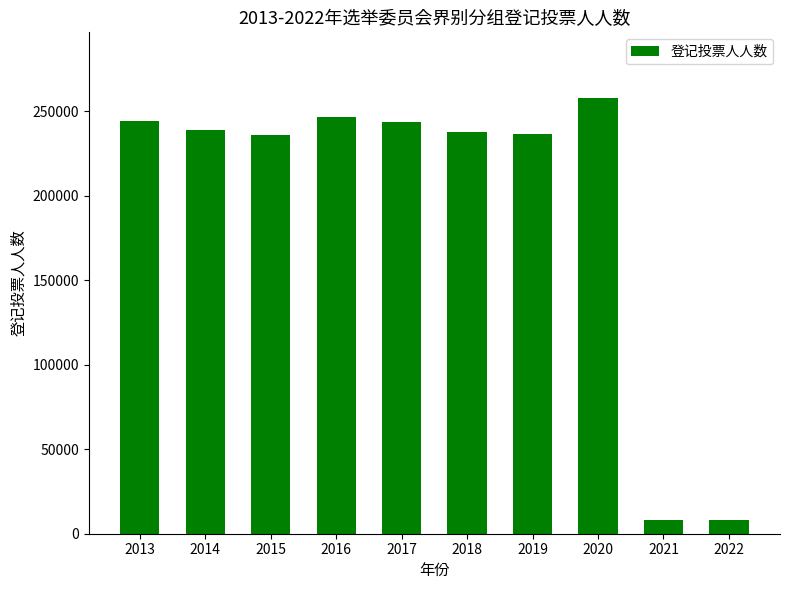

Are the bars grouped side by side (vs. stacked)?

No